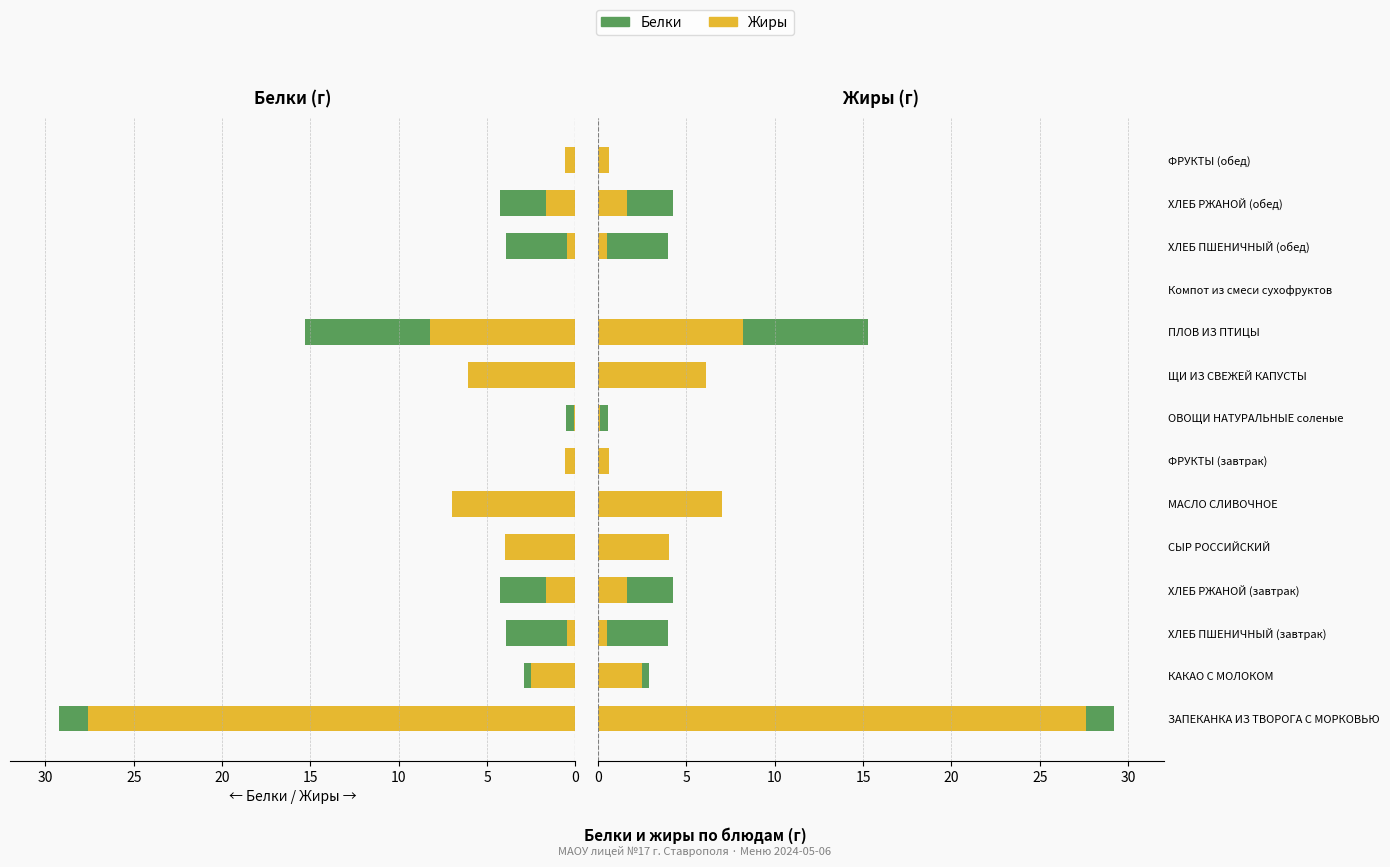

Count the number of categories in the chart.

14